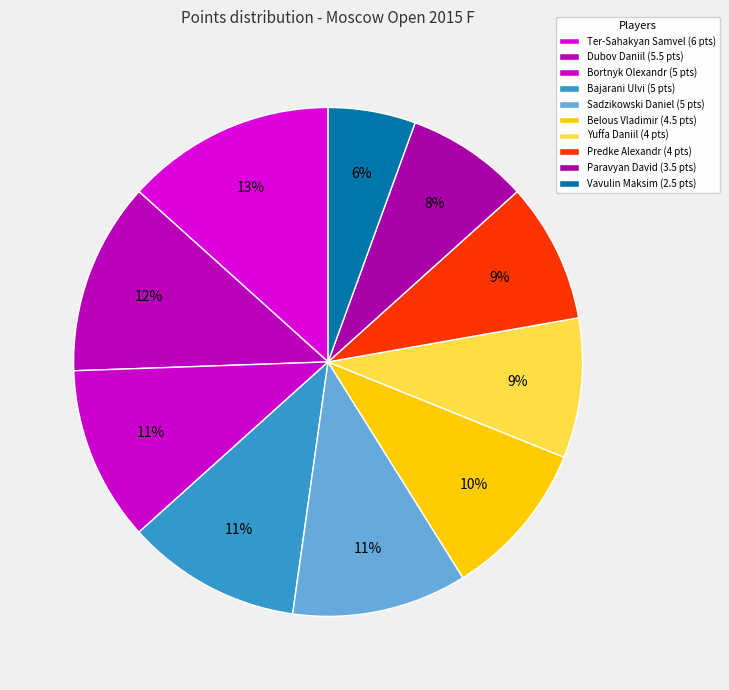

How many slices are in this pie chart?

10